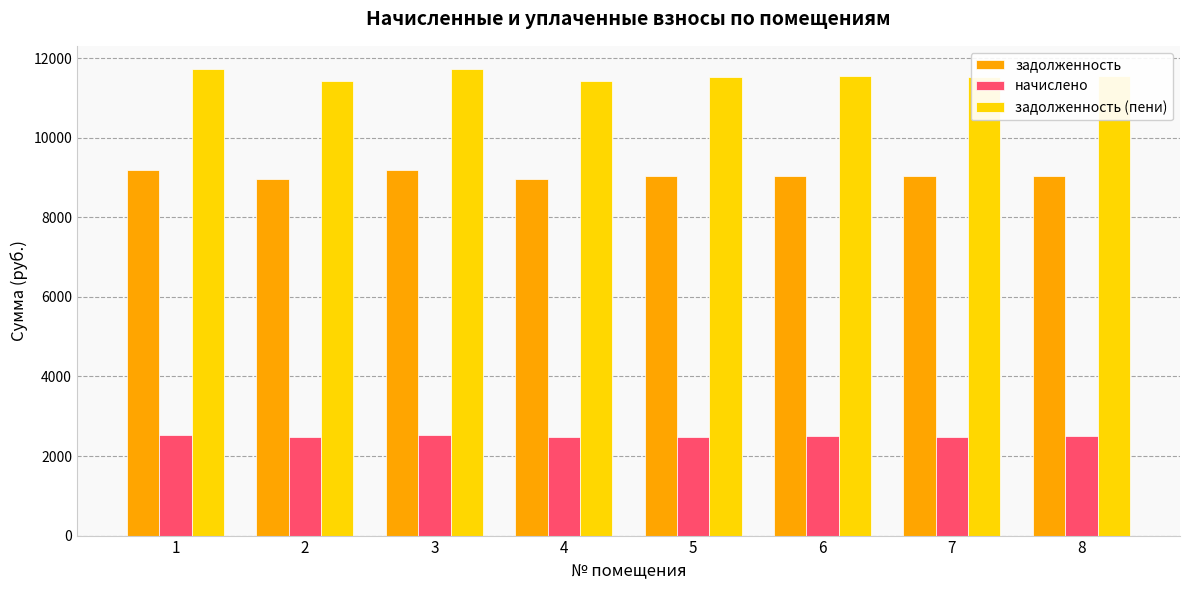

Rank the series at 7 from highest to lowest value.

задолженность (пени), задолженность, начислено